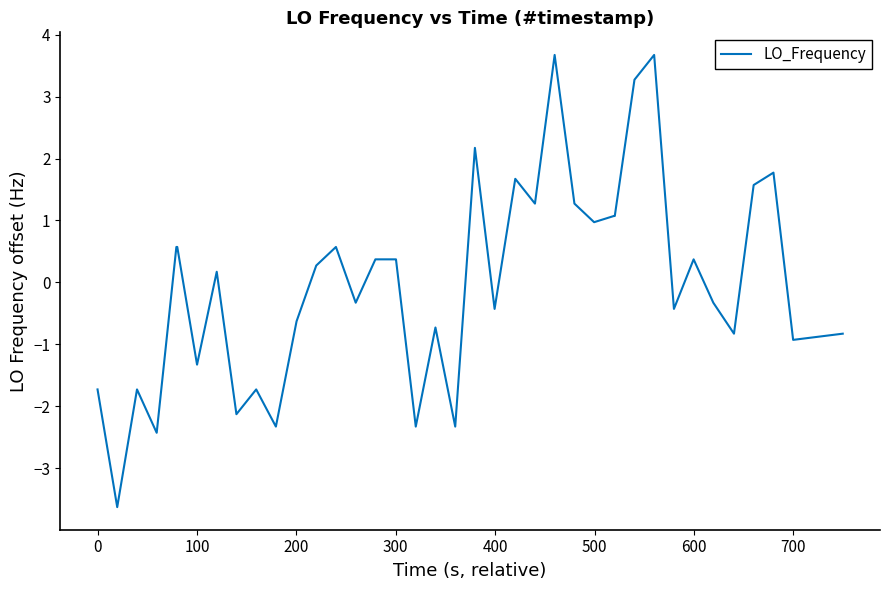

What is the smallest value displayed?

-3.6